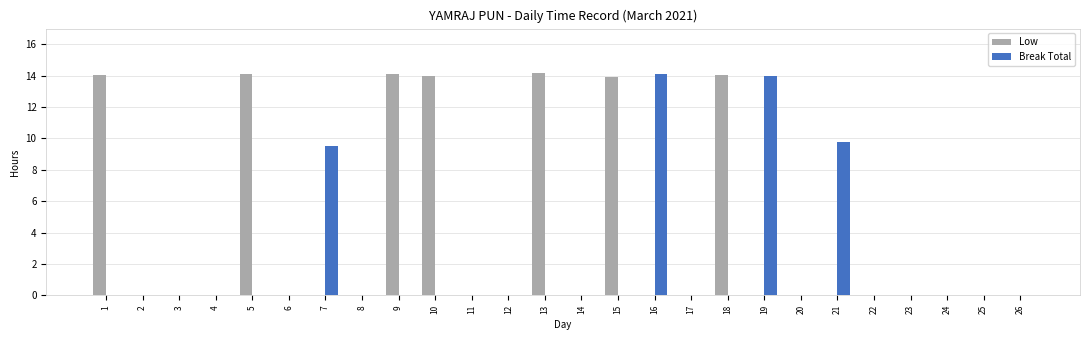

What is the total value across all series at 1?

14.0